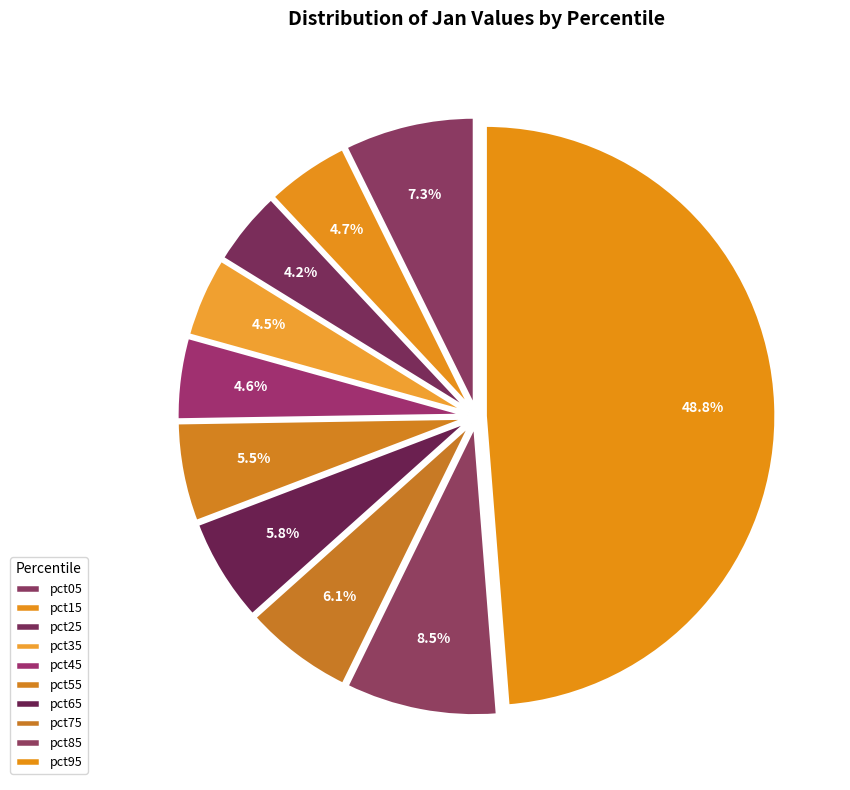

What is the largest slice in the pie chart?

pct95